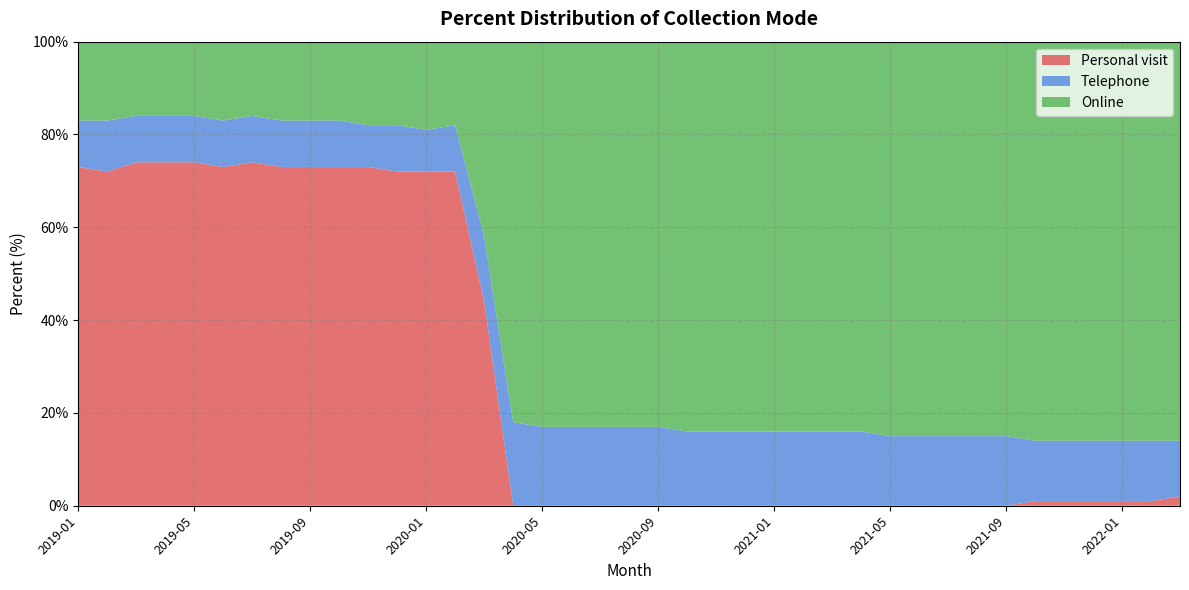

The value of Telephone at 27 is 21. True or false?

False